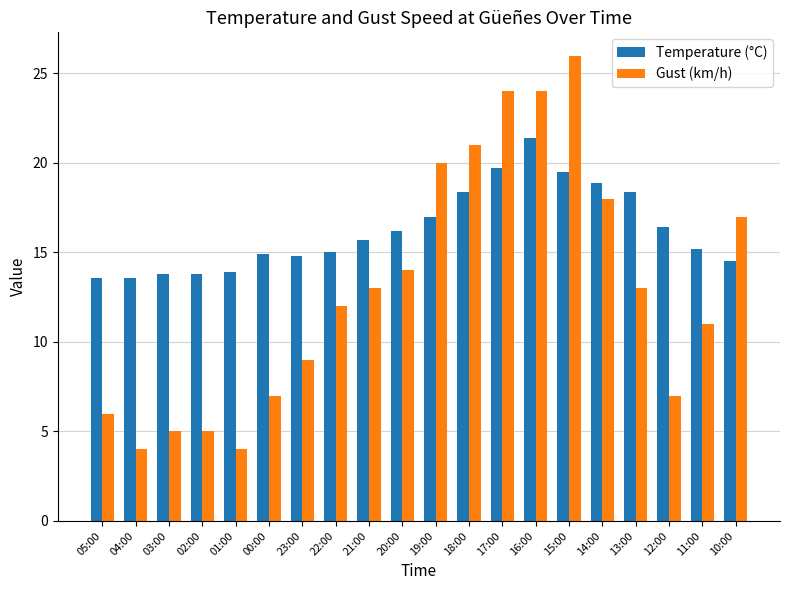

What is the minimum value for Temperature (°C)?

13.6